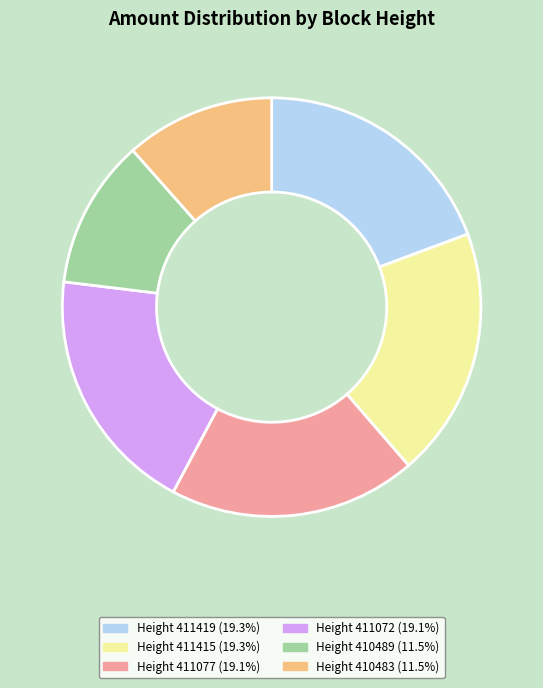

Is there any slice that represents more than half of the pie?

No